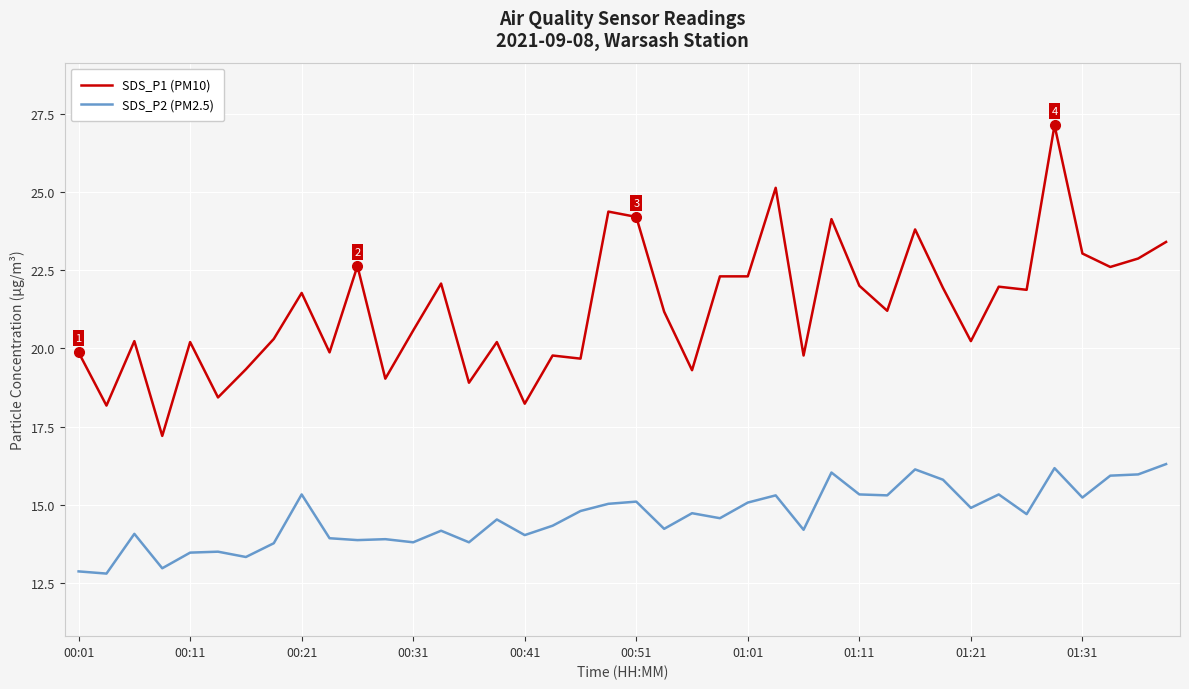

What is the minimum value shown in the chart?

12.8